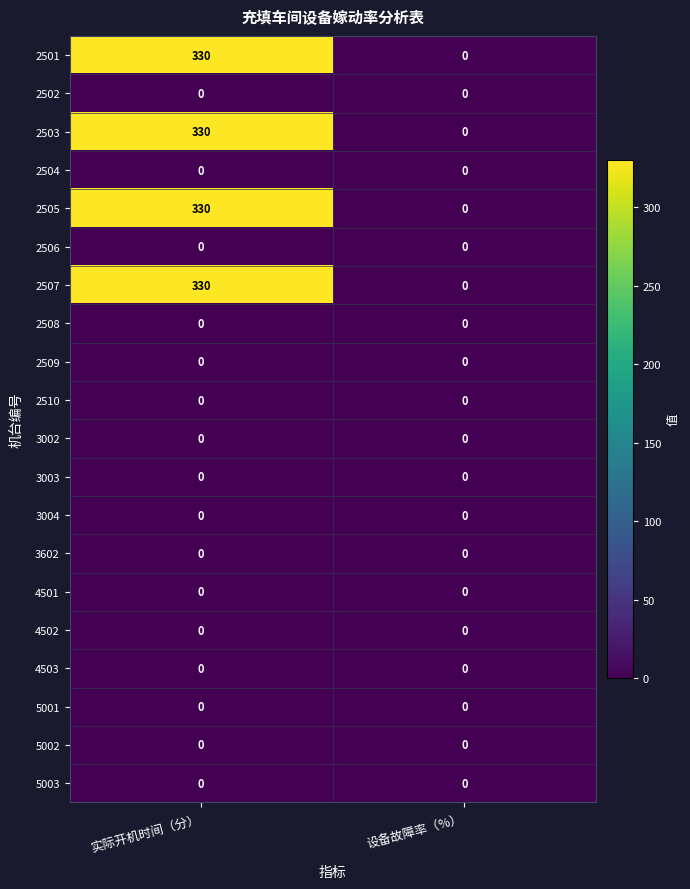

What is the difference between the highest and lowest values at 实际开机时间（分）?

330